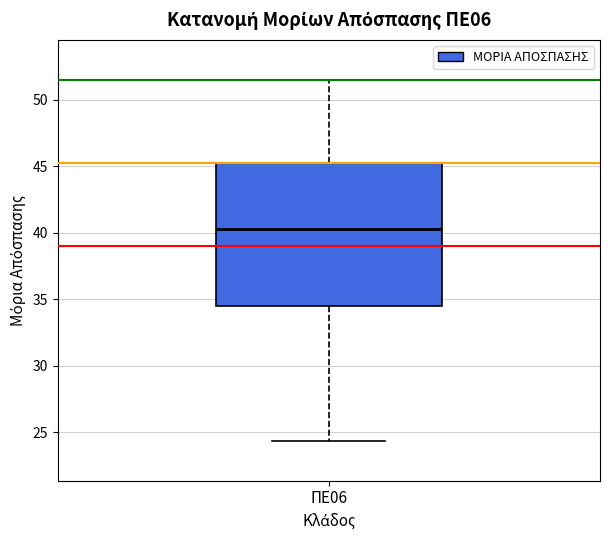

Read this box plot against the y-axis: the position of the median line, the range covered by the box, and the ends of both whiskers. The values are not printed on the chart, so give them approximately, as read against the axis.

median 40.5, box 34.5 to 45.5, whiskers 24.5 to 51.5